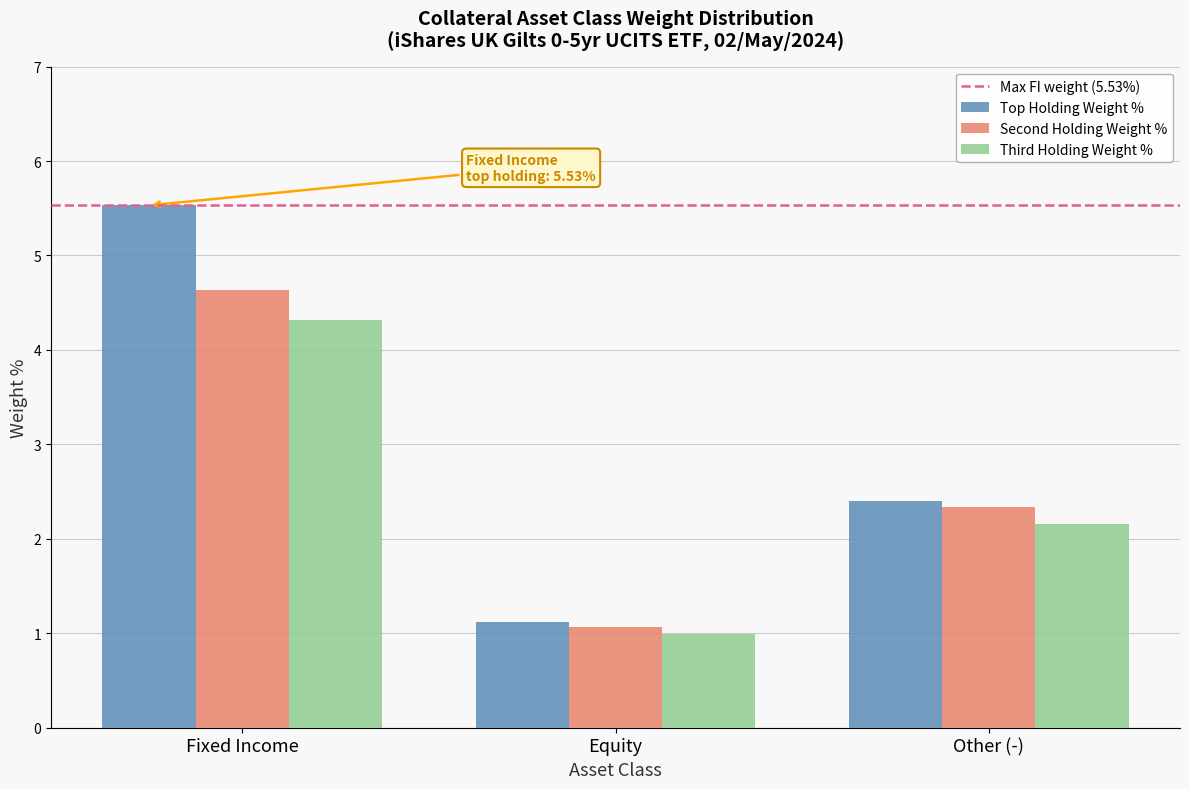

What is the difference between the Third Holding Weight % values at Equity and Fixed Income?

3.3